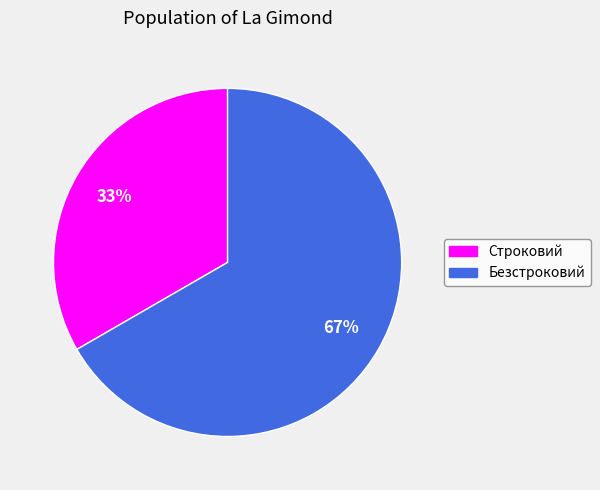

To the nearest percent, what percentage of the pie is Безстроковий?

67%